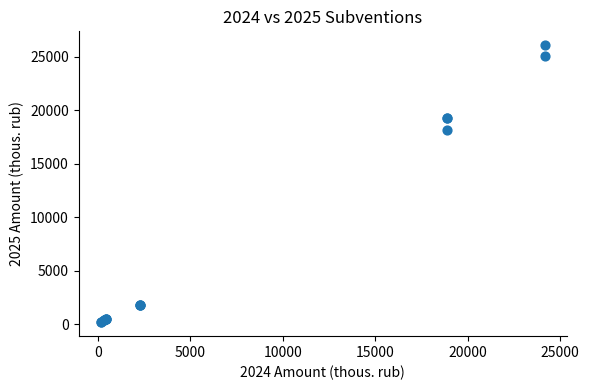

What Y value in the scatter plot is closest to 13129?

18138.5